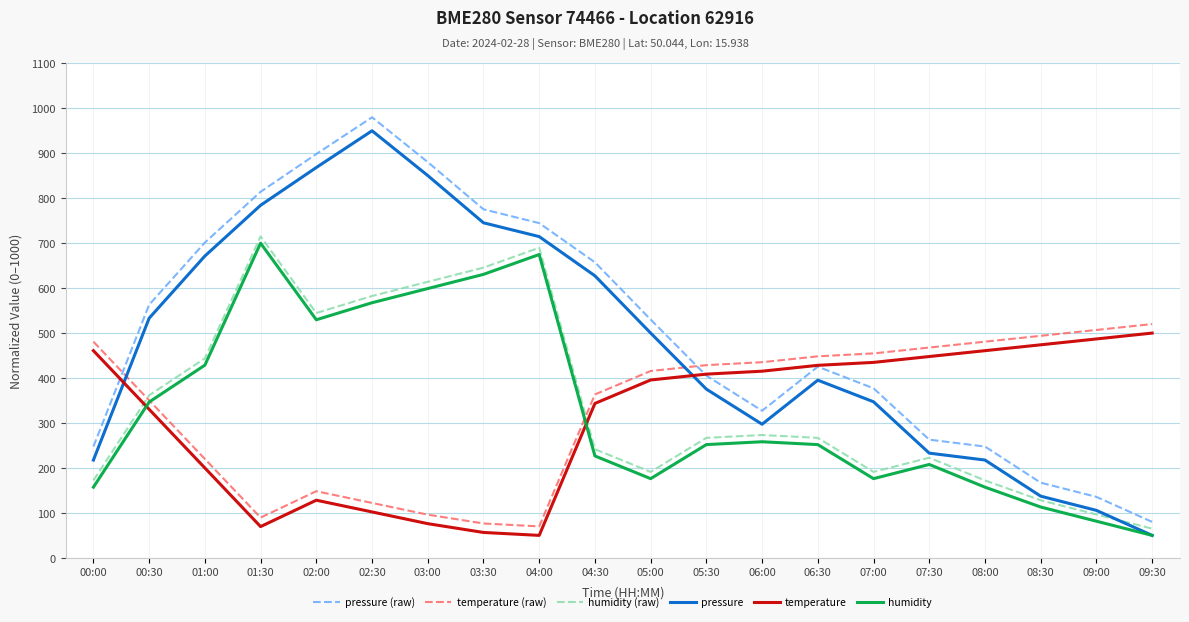

After their last crossing, which series has the higher values: temperature or humidity (raw)?

temperature